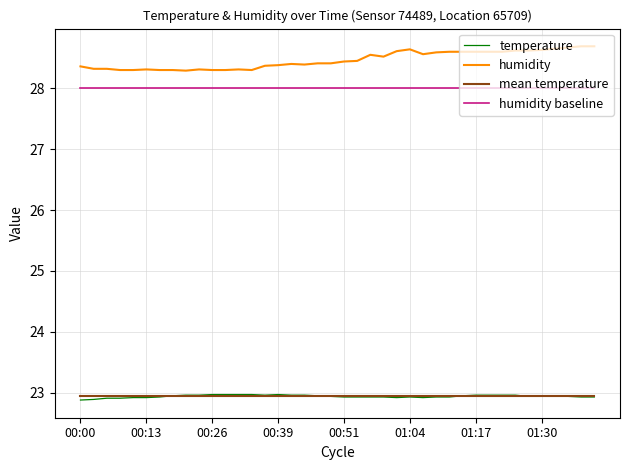

Which series has the widest spread of values?

humidity